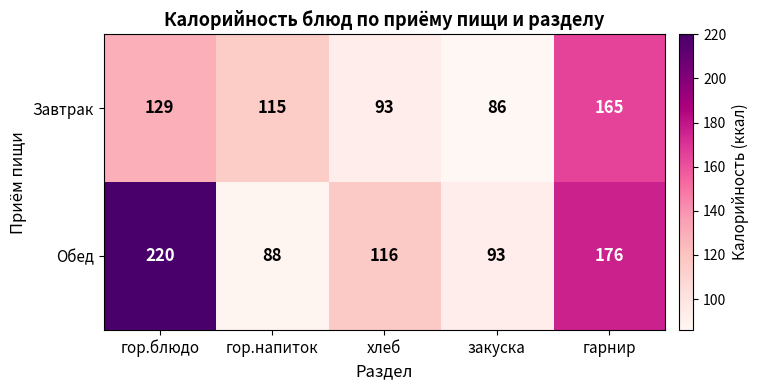

What is the spread (max minus min) of values at гор.блюдо?

91